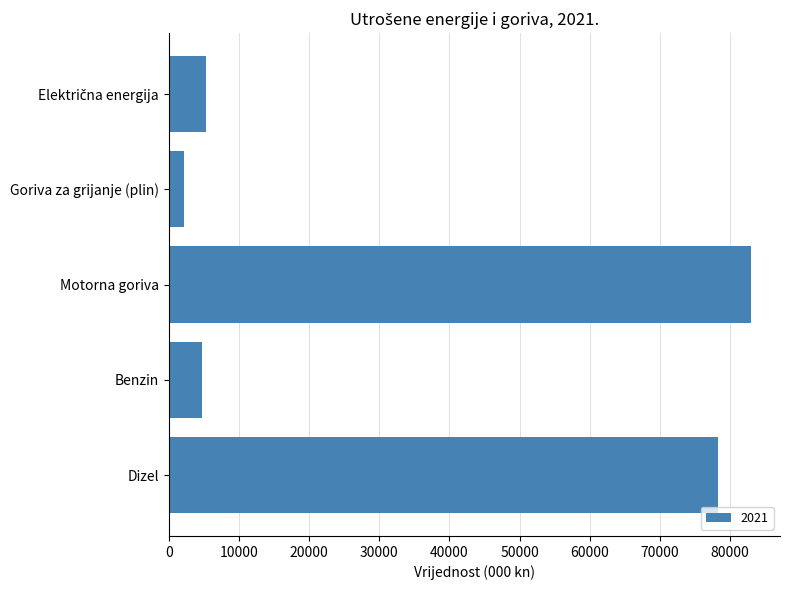

What is the value of the 4th bar from the top?

4725